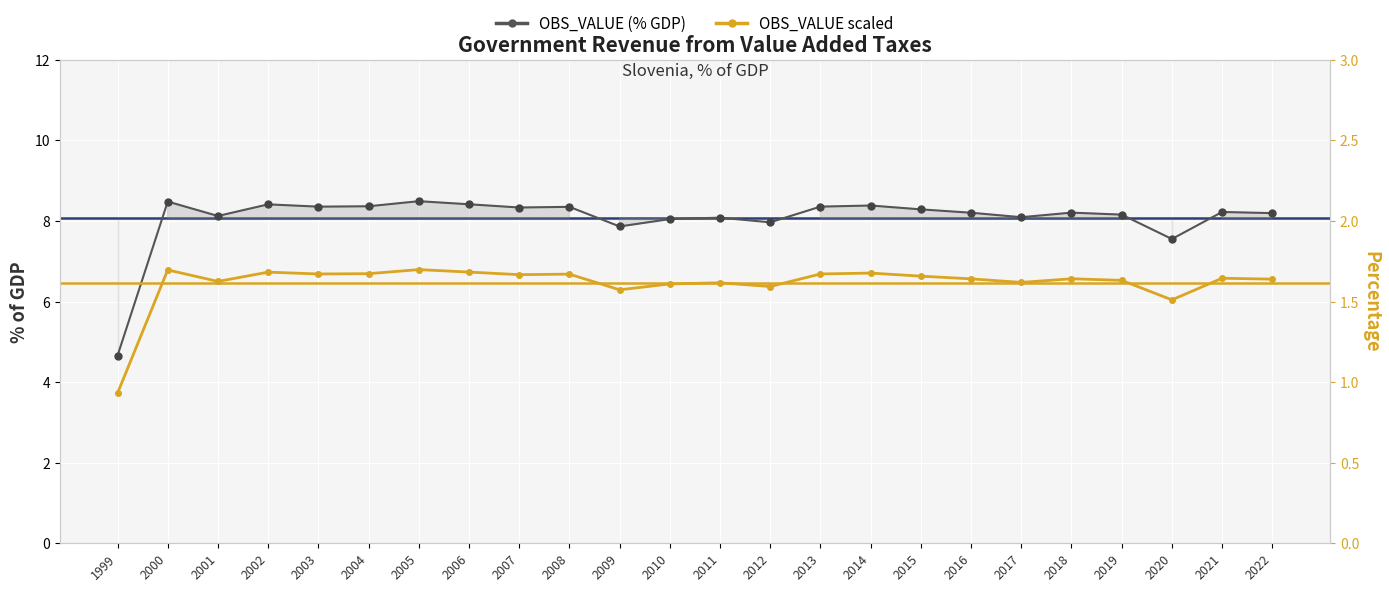

Where is OBS_VALUE (scaled) nearest to the value 1?

1999